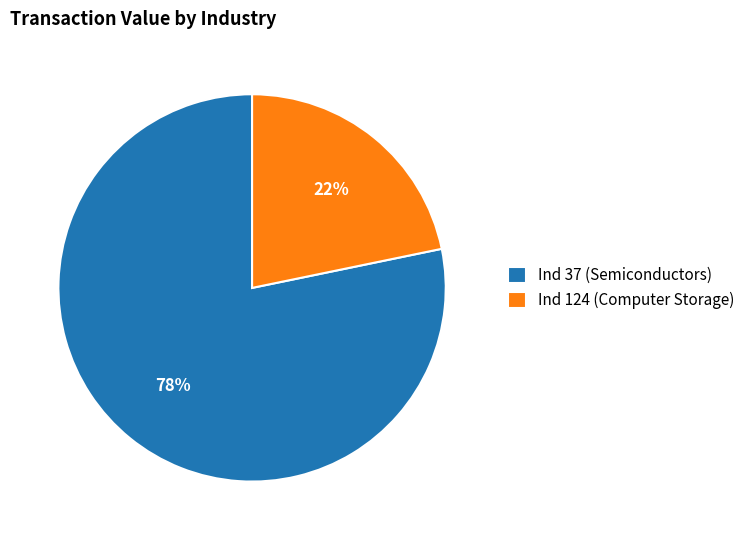

Which slice is the largest?

Ind 37 (Semiconductors)